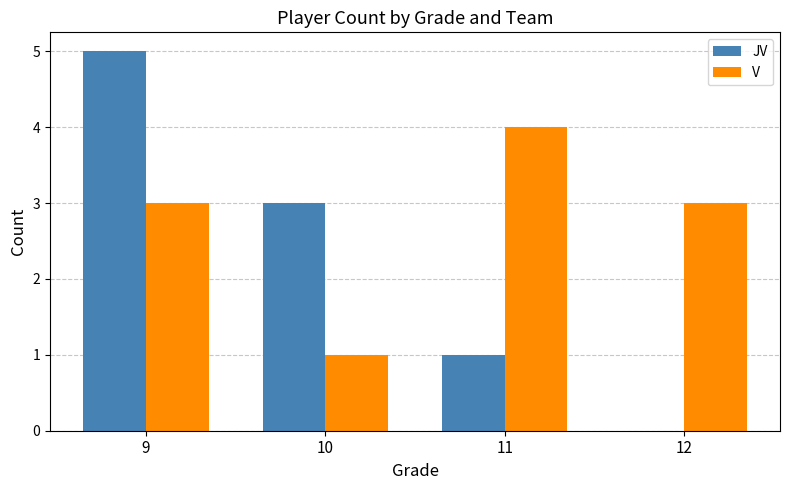

What value does the V series have at 11?

4